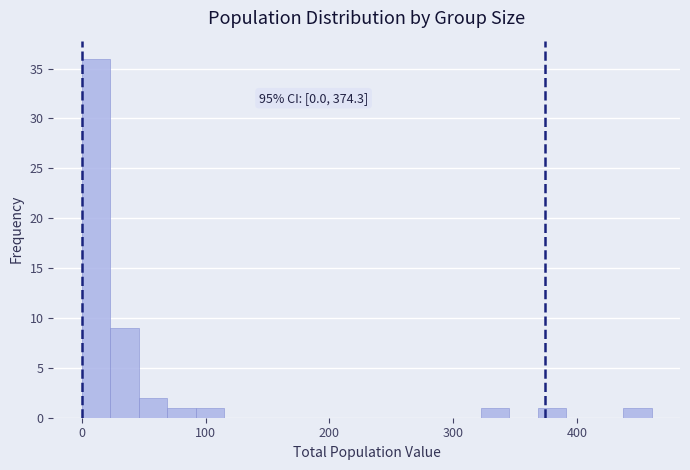

Read against the x-axis, roughly where is the centre of the tallest bar?

10